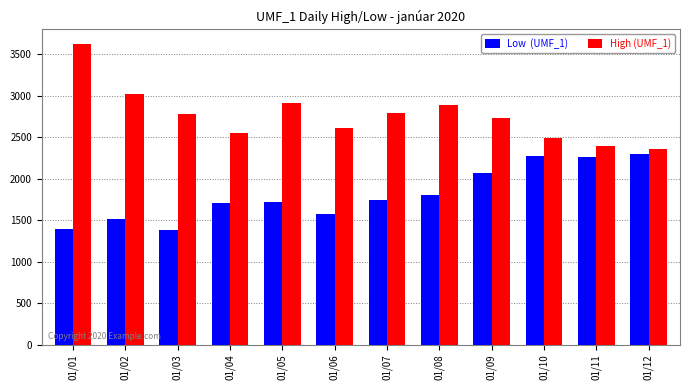

Which category has the highest value across all series?

01/01